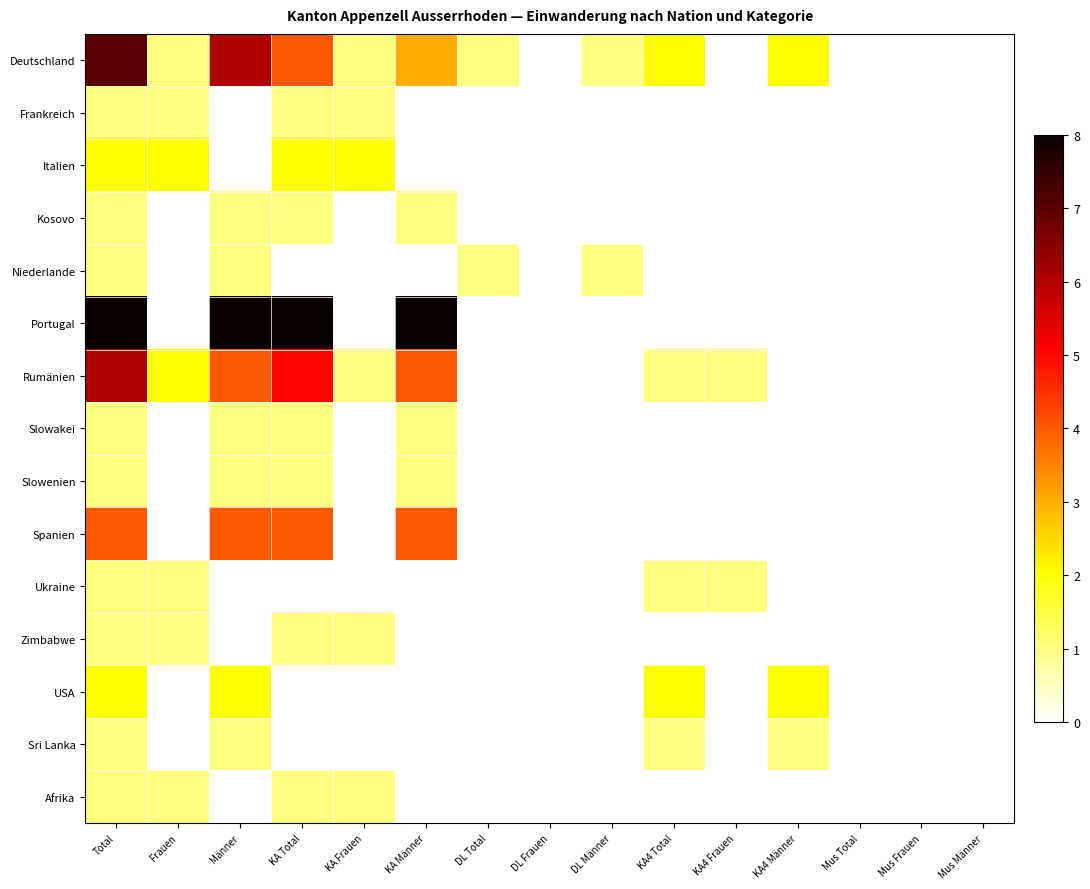

How many categories are shown in the chart?

15